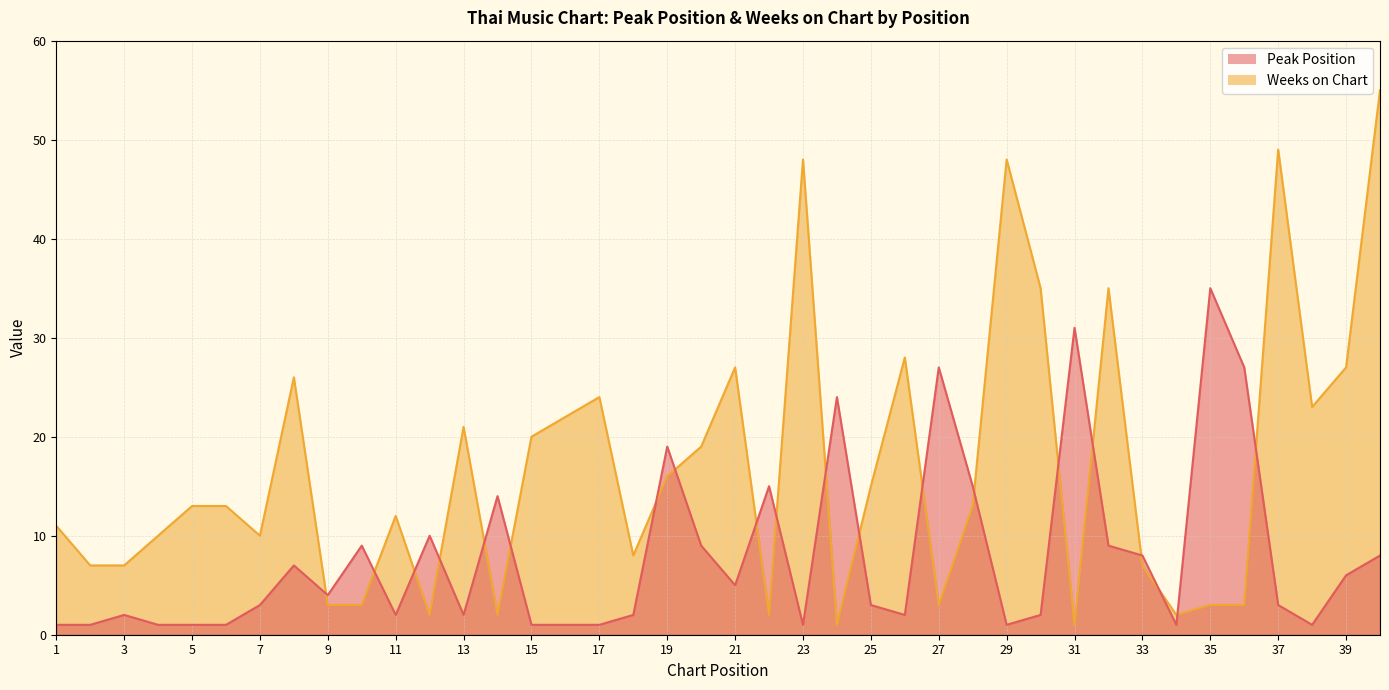

At which category does the chart reach its peak across all series?

40